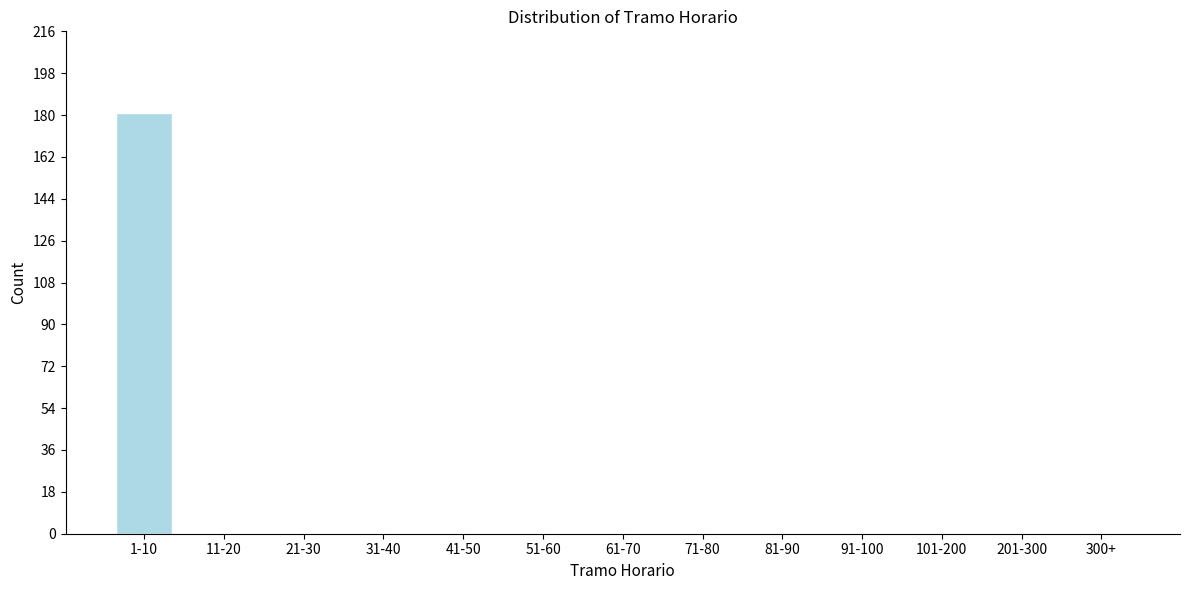

Reading left to right, transcribe all the data shown in this chart.

1-10=181	11-20=0	21-30=0	31-40=0	41-50=0	51-60=0	61-70=0	71-80=0	81-90=0	91-100=0	101-200=0	201-300=0	300+=0